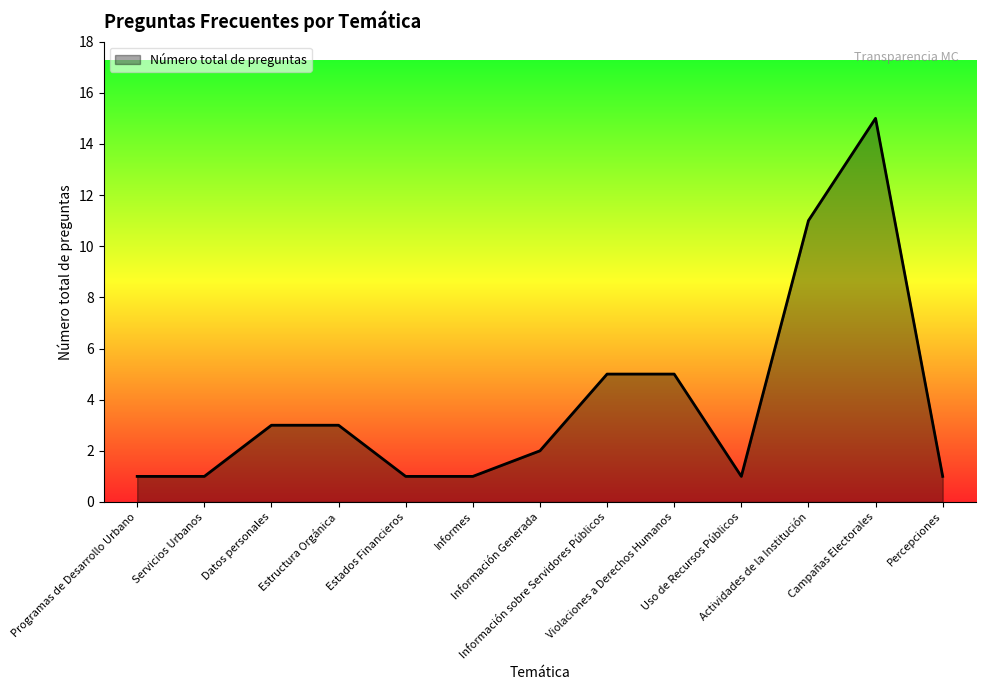

How many lines are shown in the chart?

1